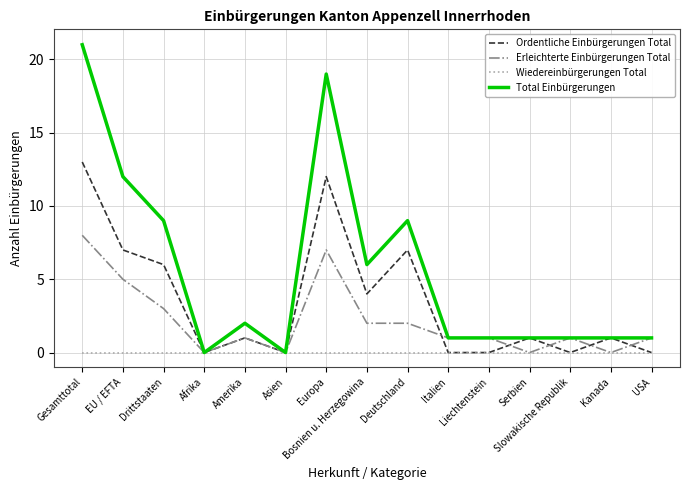

What is the difference between the second highest and second lowest values in the Total Einbürgerungen series?

19